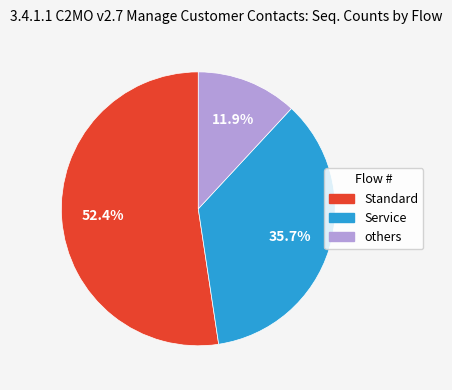

Is there any slice that represents more than half of the pie?

Yes